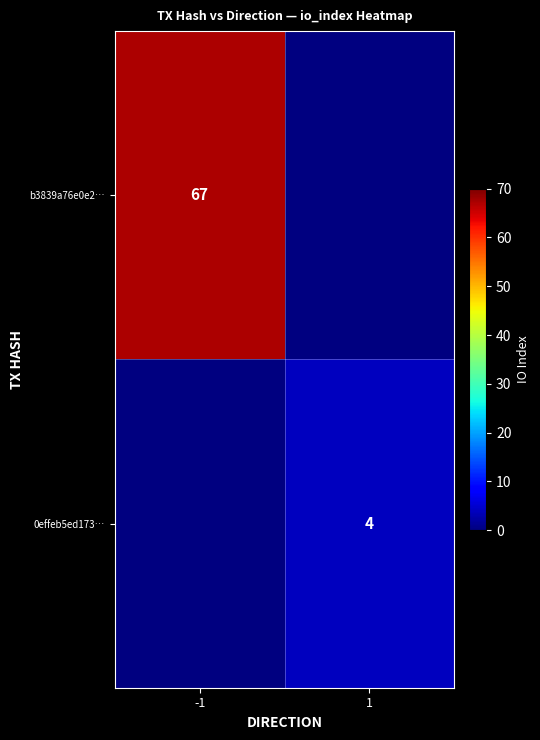

At how many categories does at least one series exceed 64?

1